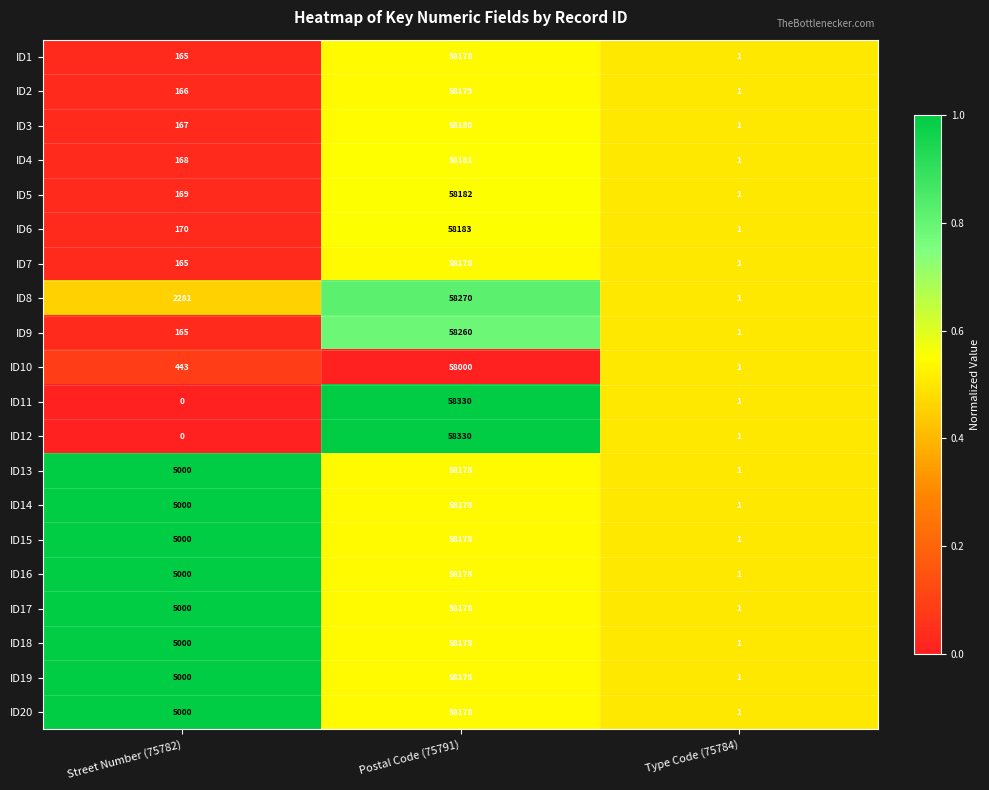

Is the value of ID4 at Street Number (75782) greater than the value of ID20 at Type Code (75784)?

Yes